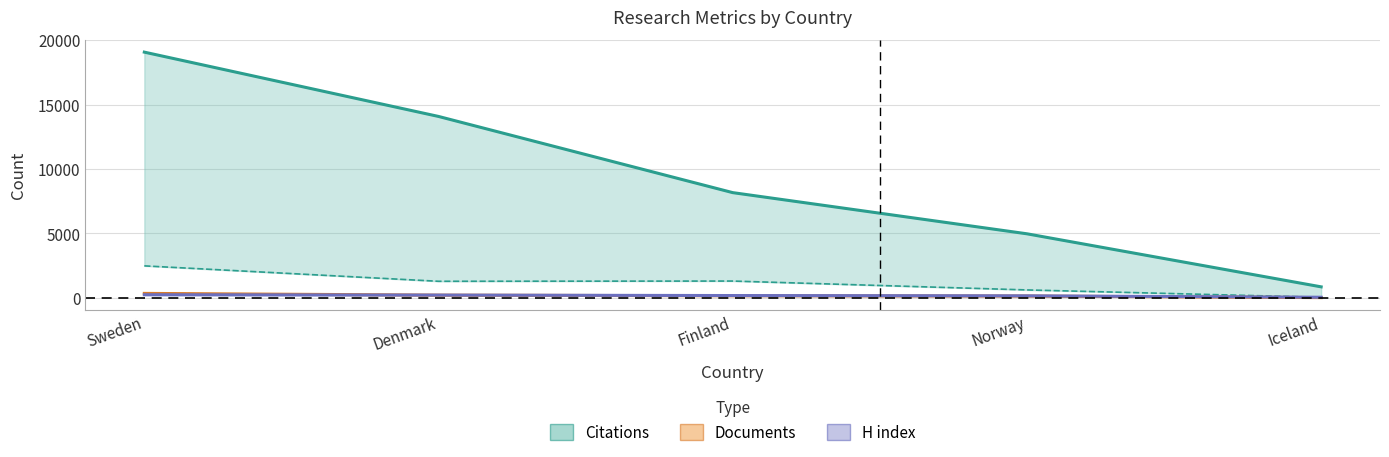

What is the highest value of the Citations (line) series?

19071